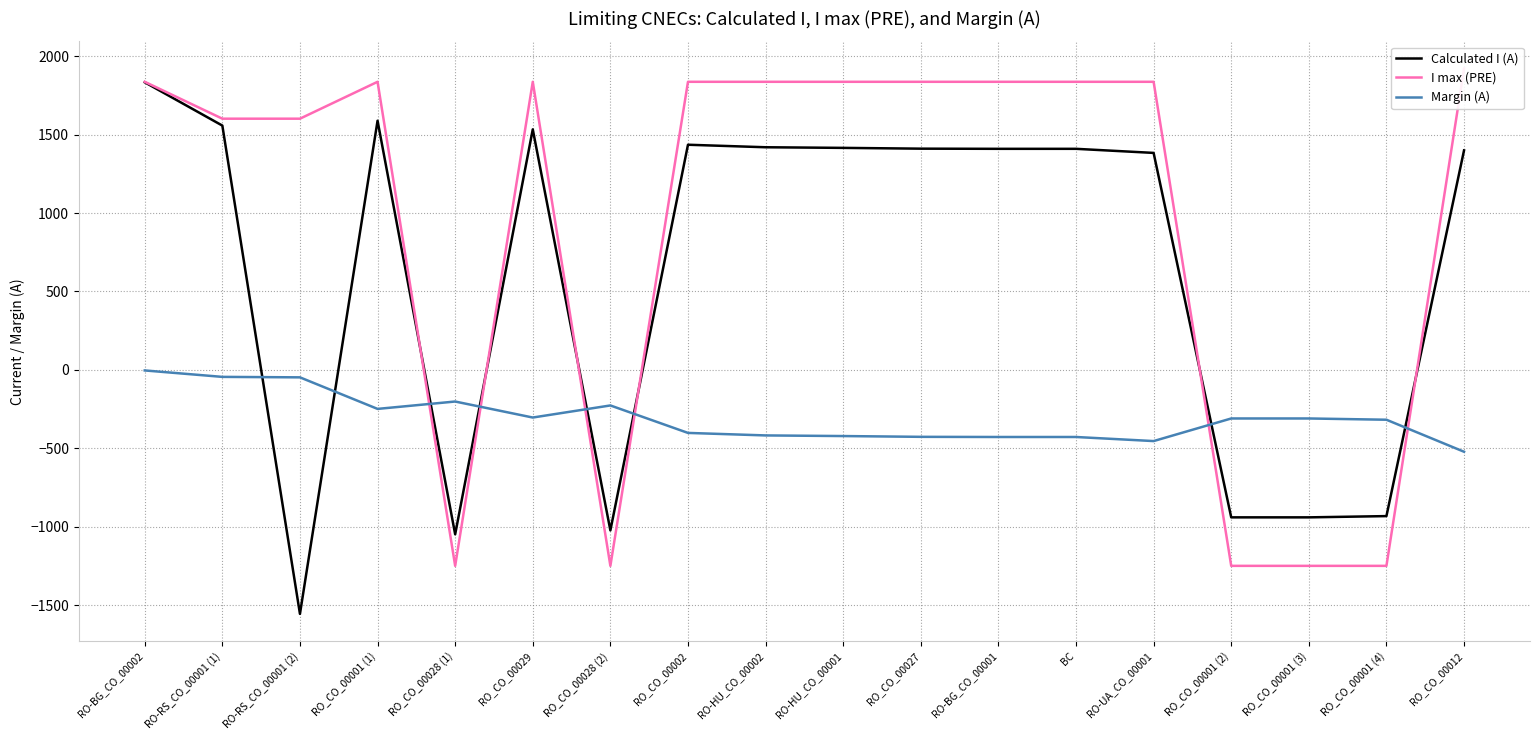

The value of I max (PRE) at RO_CO_00029 is 3061. True or false?

False